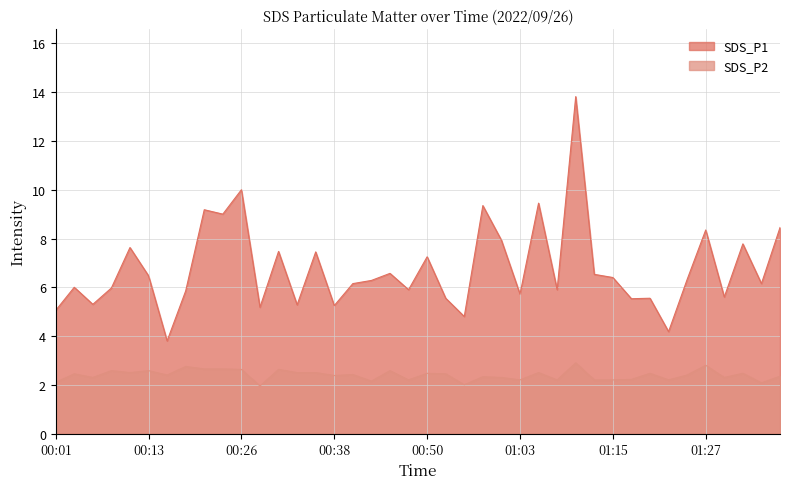

What is the total value across all series at 00:01?

7.2